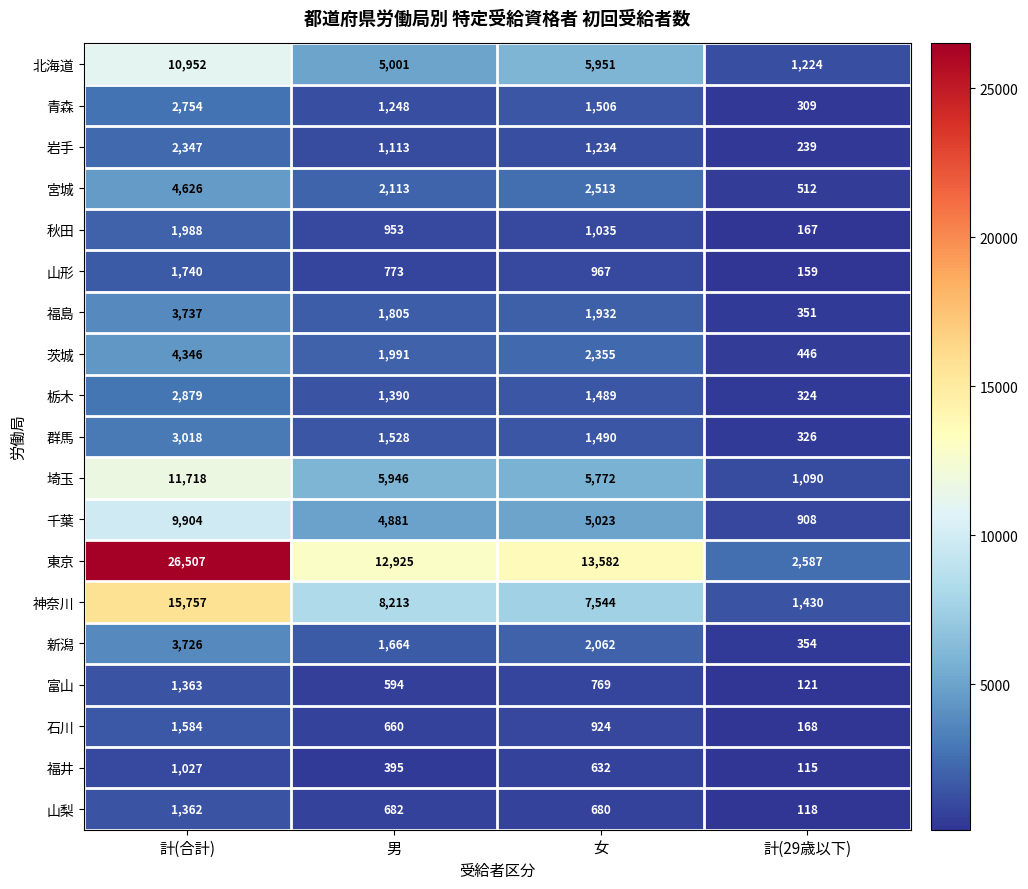

Which series has the largest total across all categories?

東京